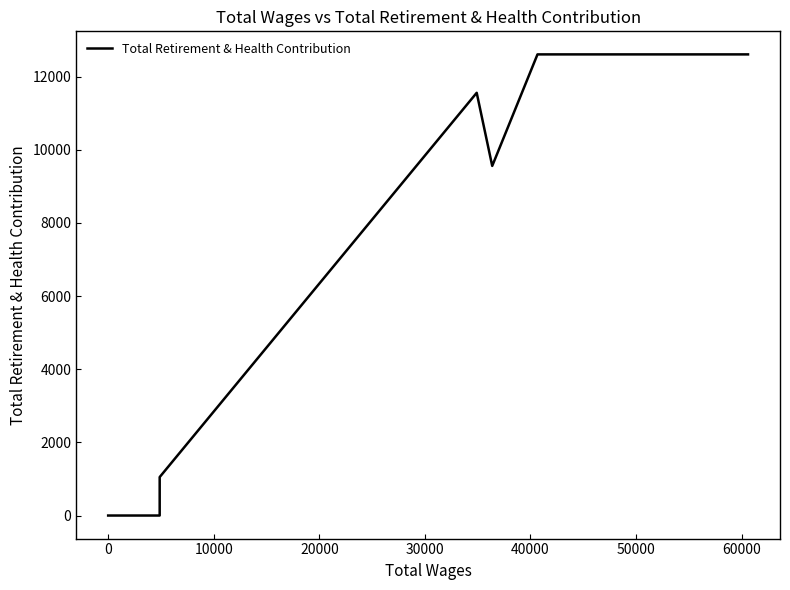

How many points are higher than both their immediate neighbors (excluding endpoints)?

1